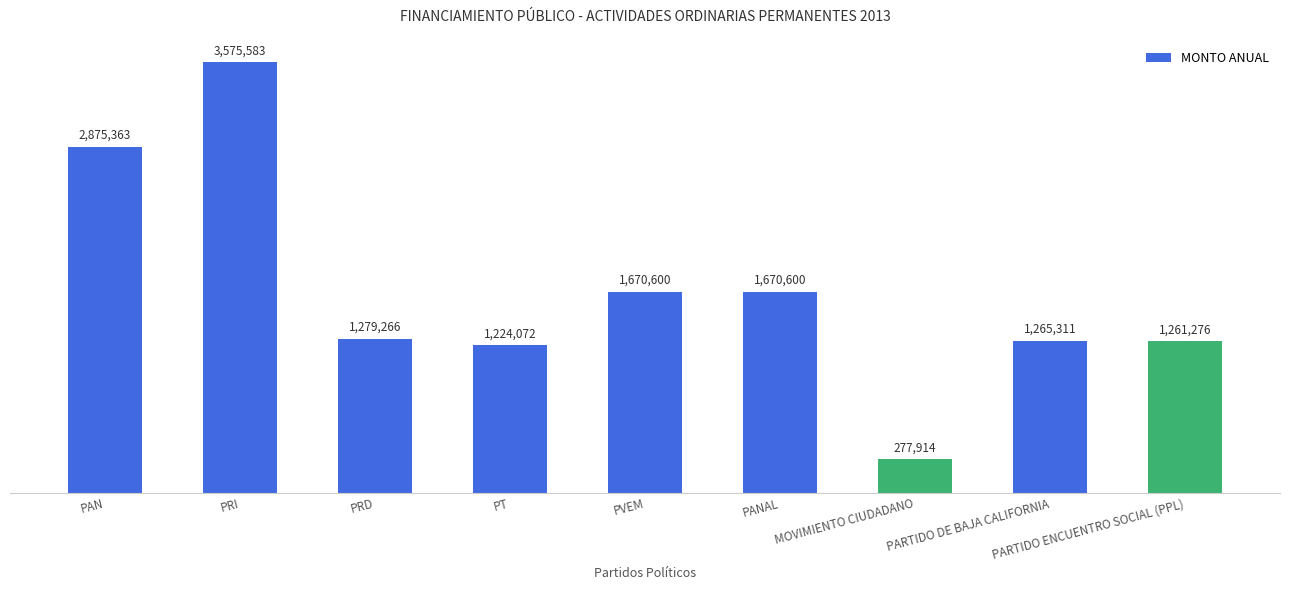

What is the maximum value shown in the chart?

3575583.2